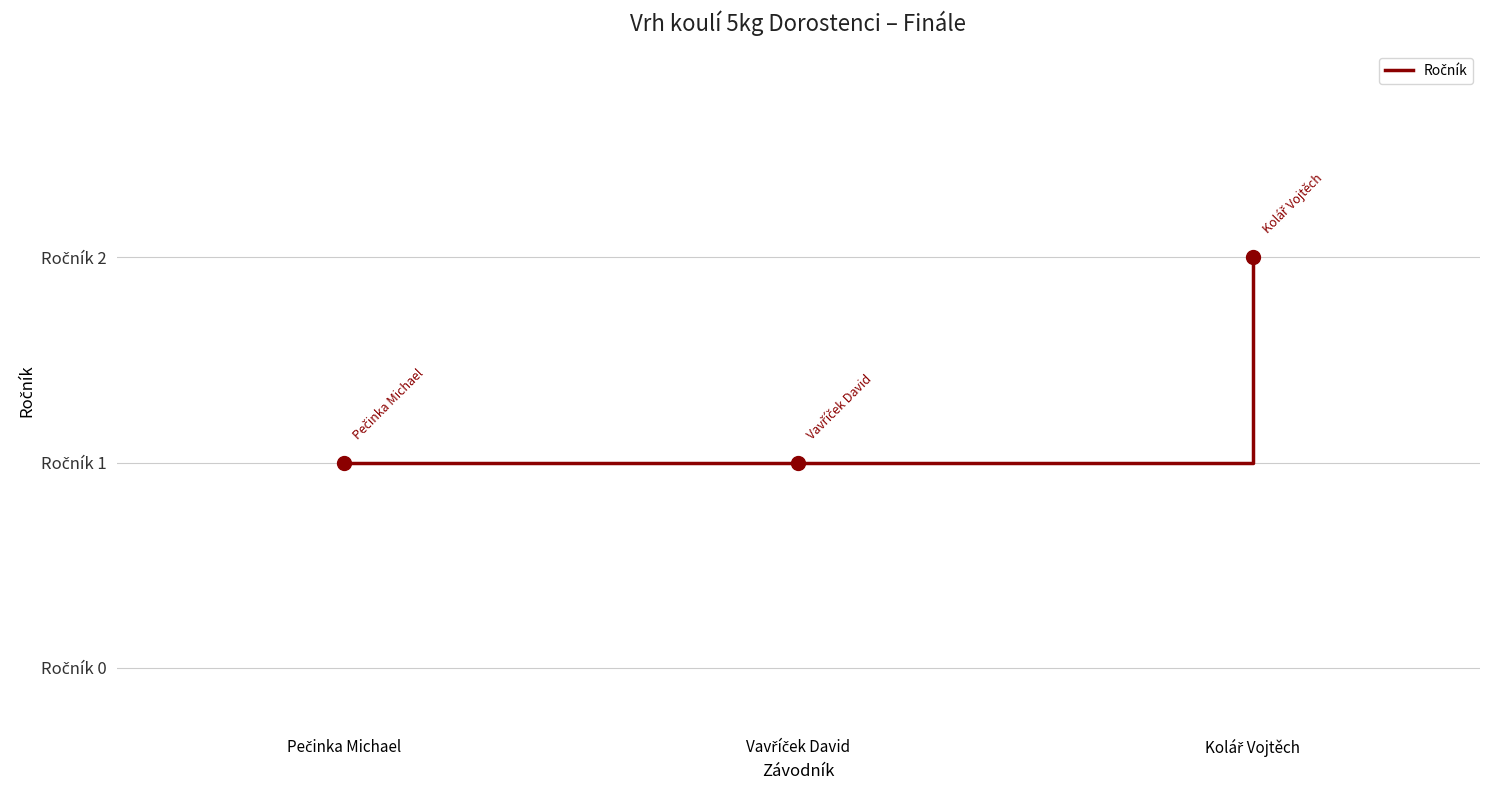

Read the value at Kolář Vojtěch.

2